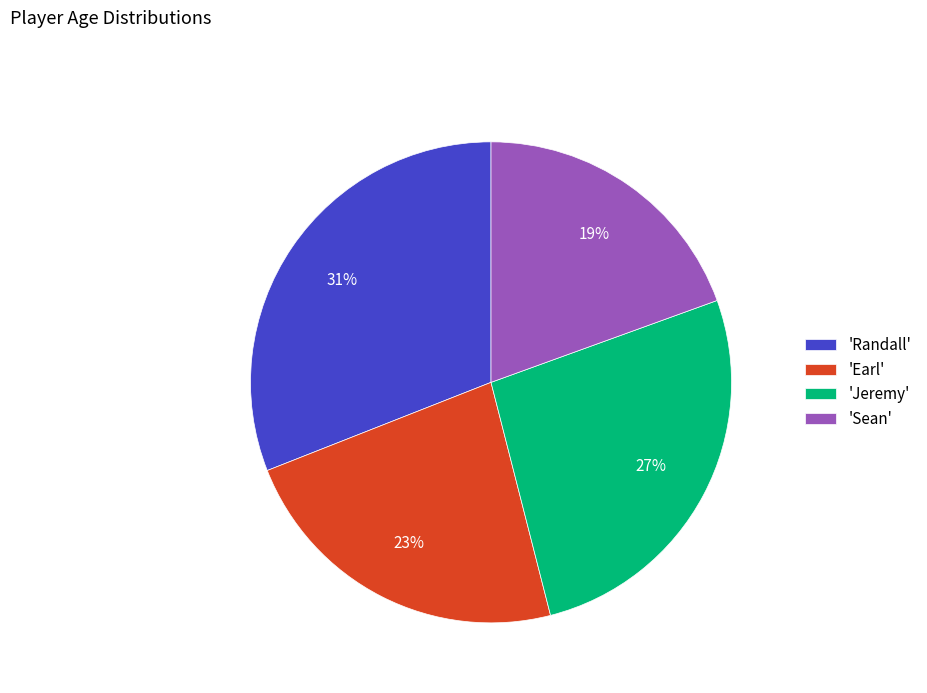

What percentage is the 'Jeremy' slice, to the nearest percent?

27%